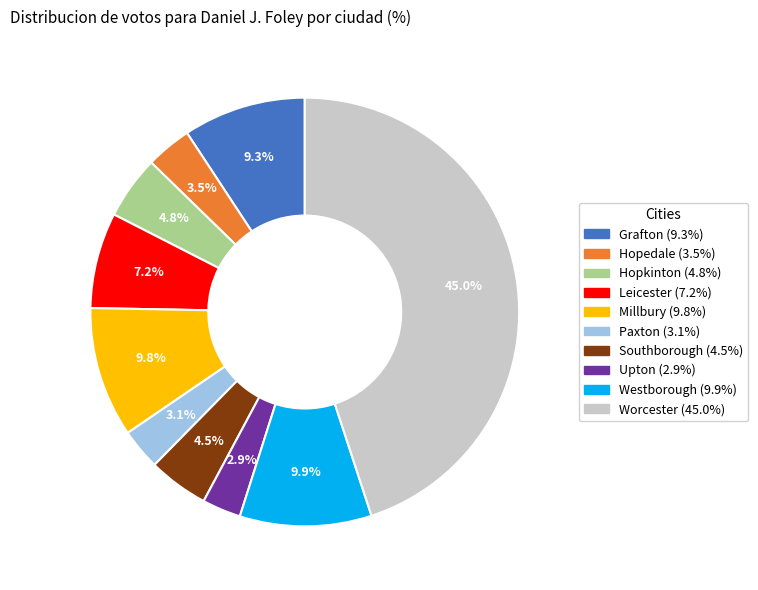

To the nearest percent, what percentage of the pie is Millbury?

10%